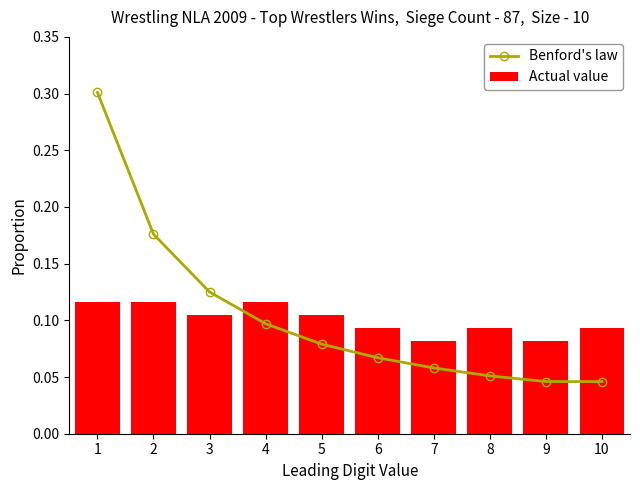

How many groups of bars are there?

10